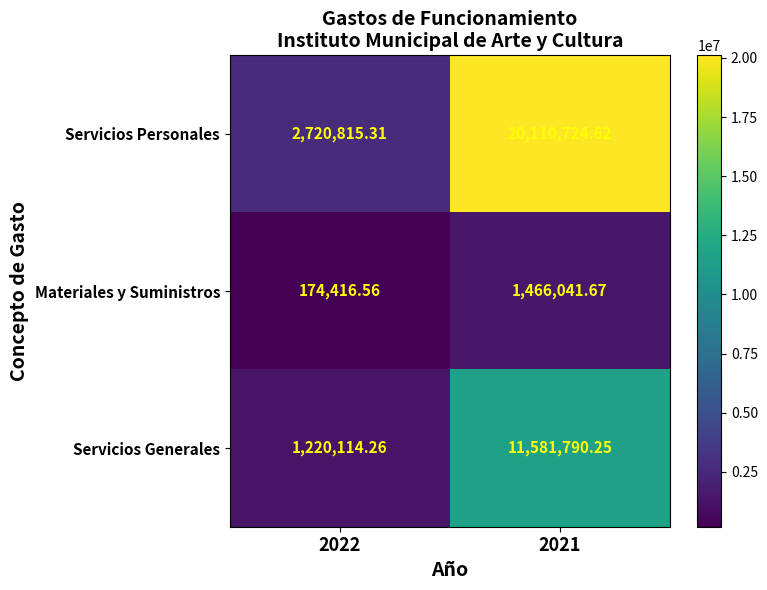

Is the value of Materiales y Suministros at 2022 greater than the value of Servicios Personales at 2021?

No